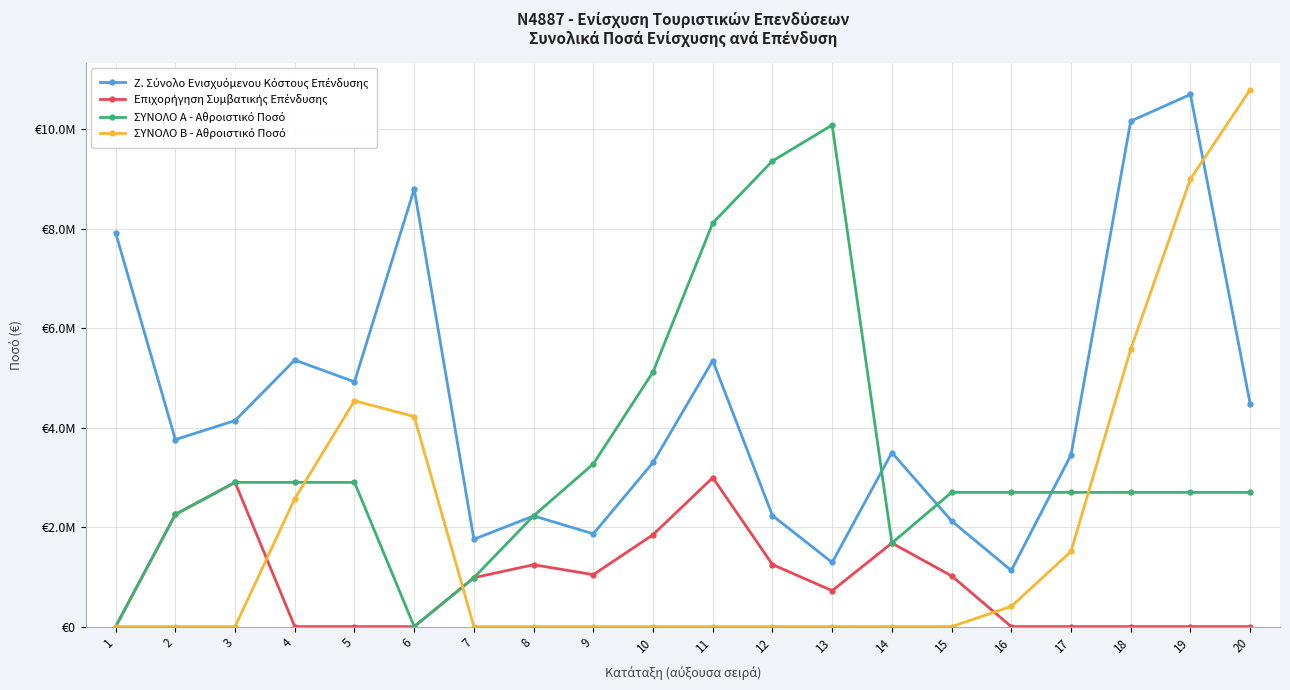

After their last crossing, which series has the higher values: ΣΥΝΟΛΟ Α - Αθροιστικό Ποσό or Ζ. Σύνολο Ενισχυόμενου Κόστους Επένδυσης?

Ζ. Σύνολο Ενισχυόμενου Κόστους Επένδυσης